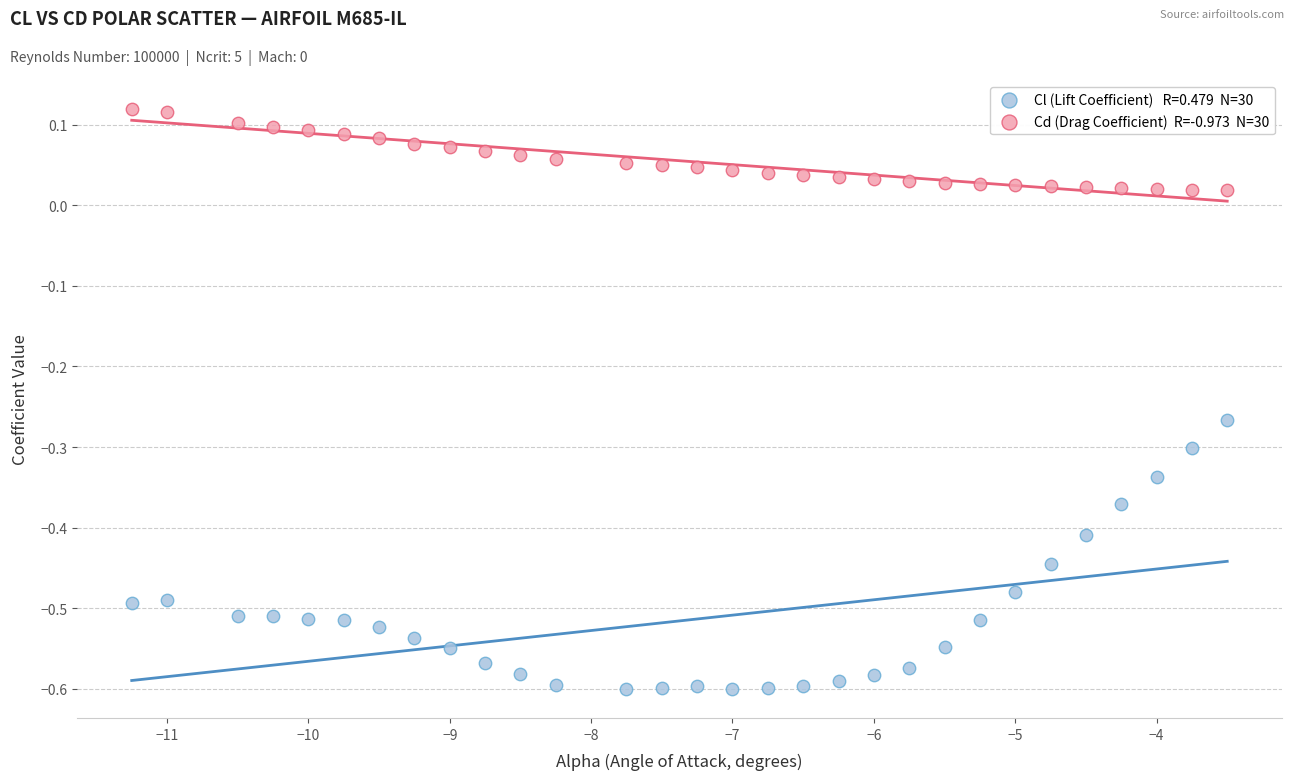

Across all data points, what is the range of Y values (max minus min)?

0.7